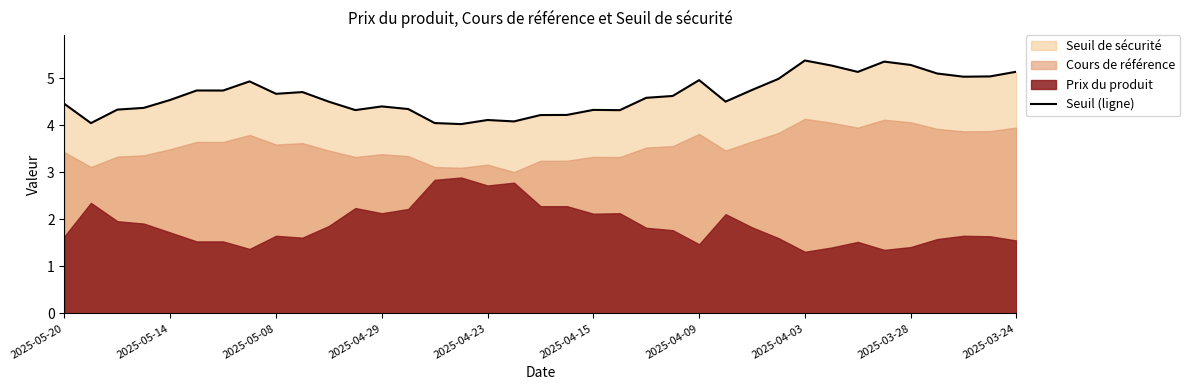

What is the greatest value displayed?

5.4